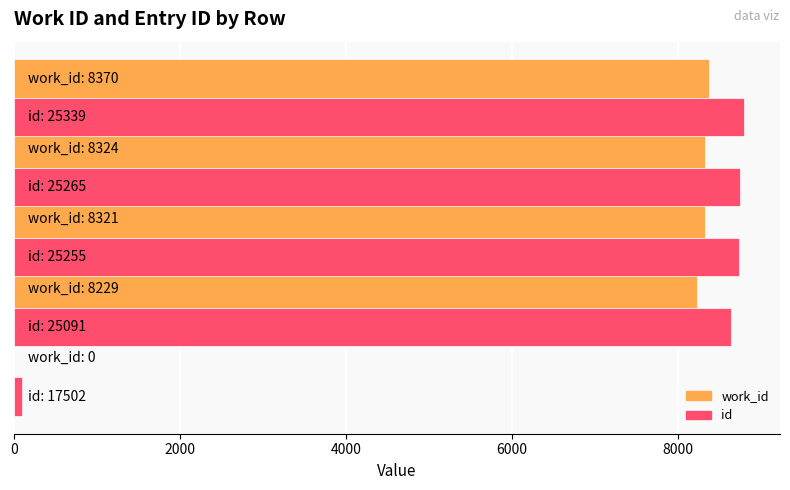

What is the maximum value shown in the chart?

8788.5